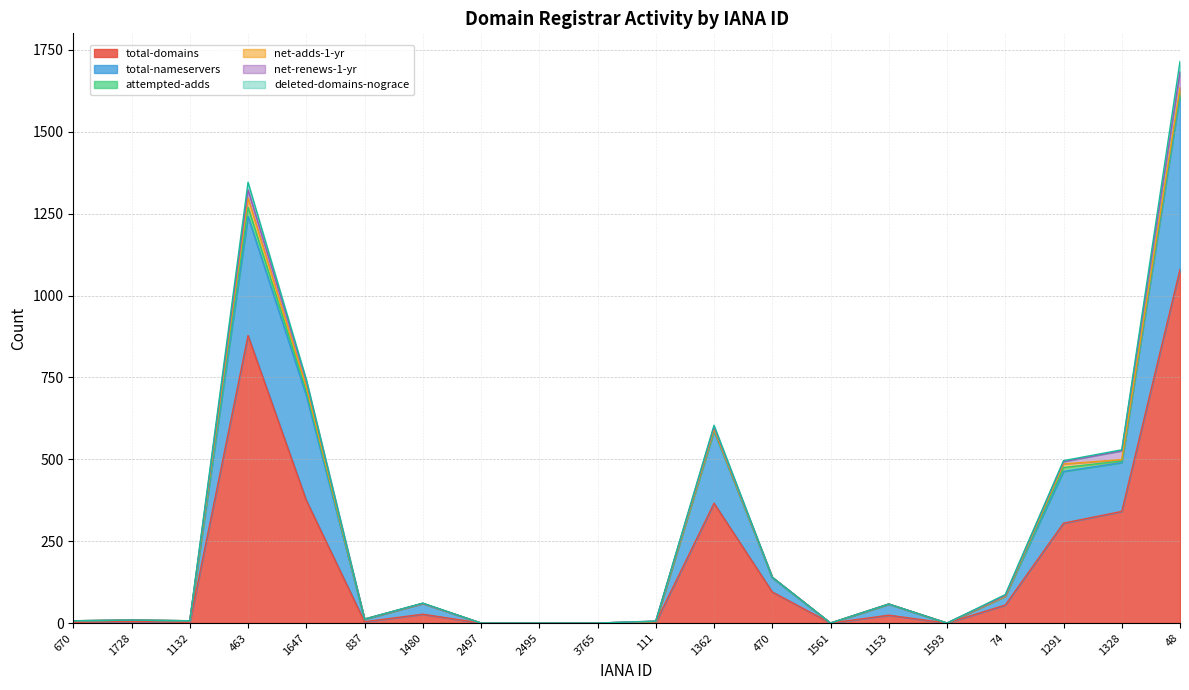

At how many categories does at least one series exceed 576?

2